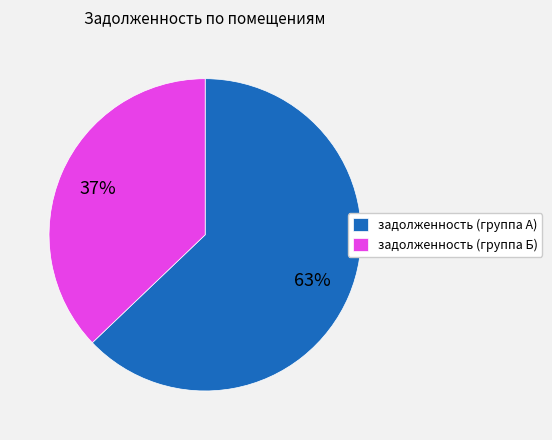

Is the sum of задолженность (группа Б) and задолженность (группа А) greater than half?

Yes